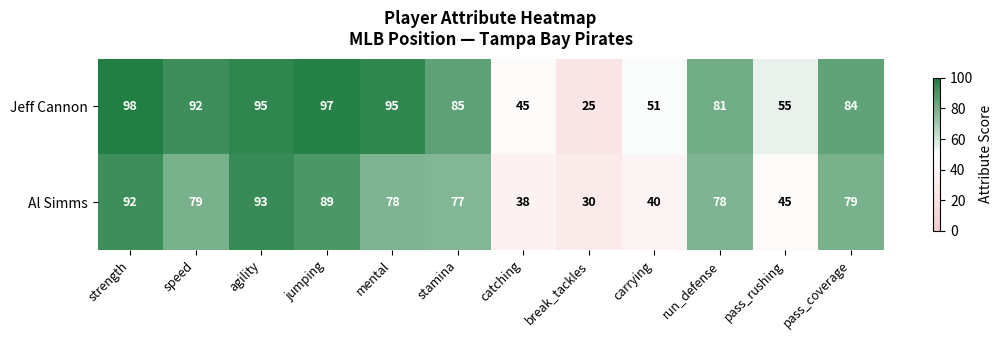

Which category has the highest value across all series?

strength